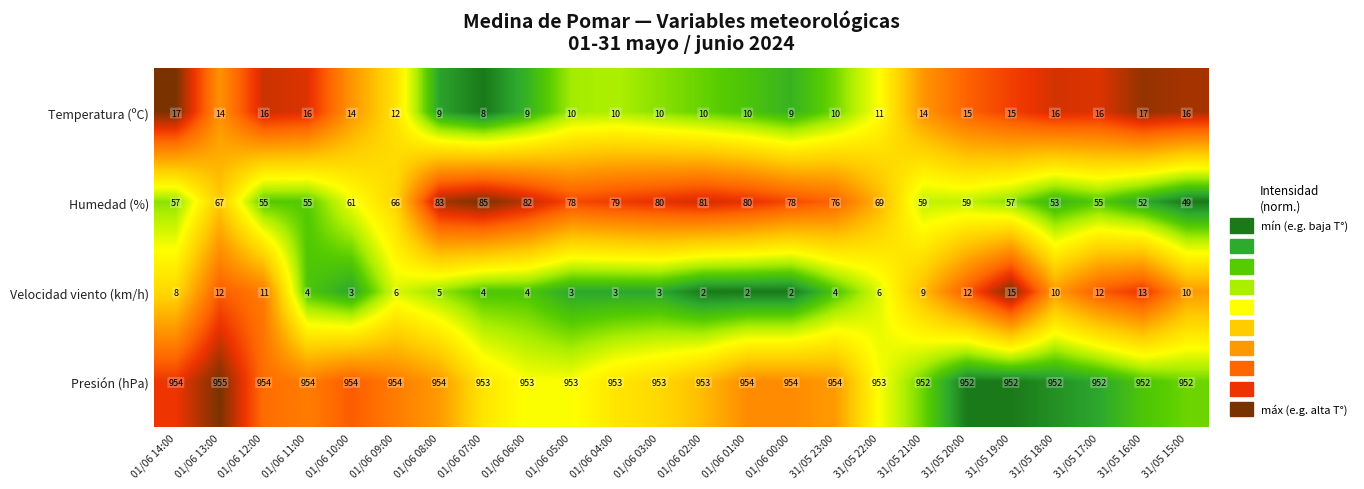

At which category is the sum across all series the highest?

01/06 08:00